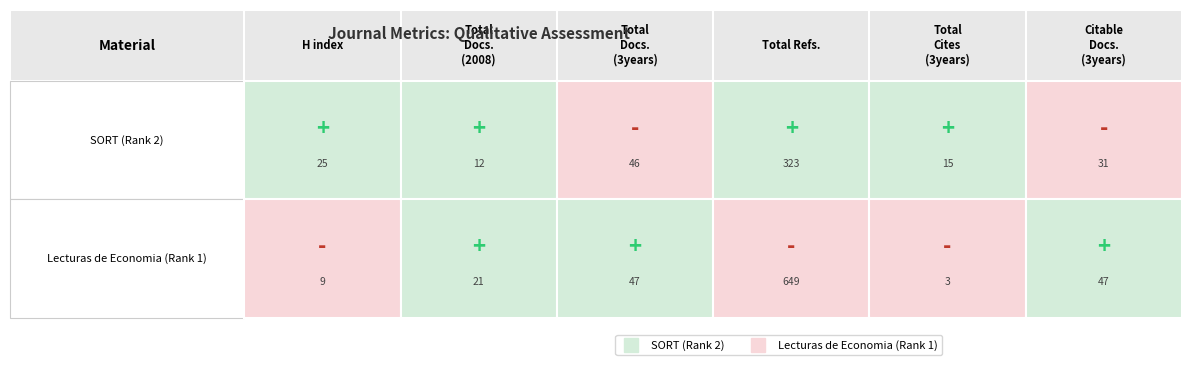

Which series has the largest total across all categories?

Lecturas de Economia (Rank 1)